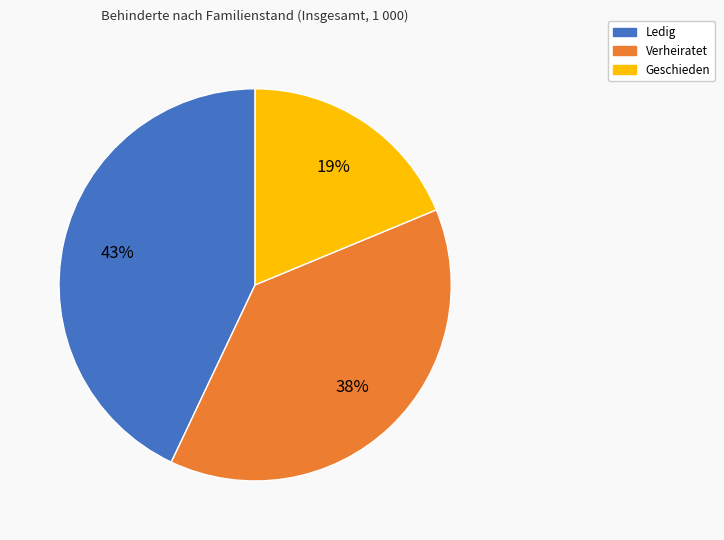

To the nearest percent, what is the average slice percentage?

33%